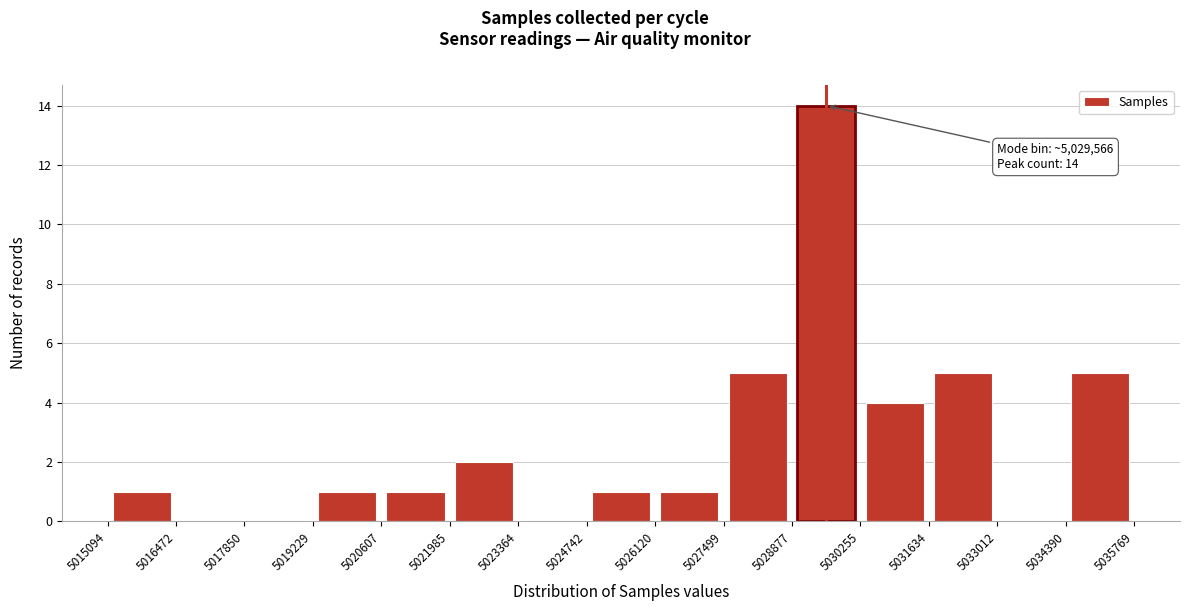

Which range on the x-axis has the tallest bar?

5028877 to 5030255